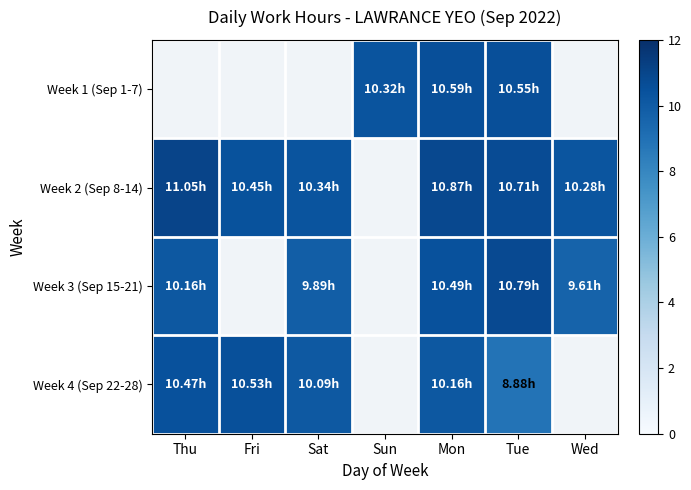

At which category is the sum across all series the highest?

Mon